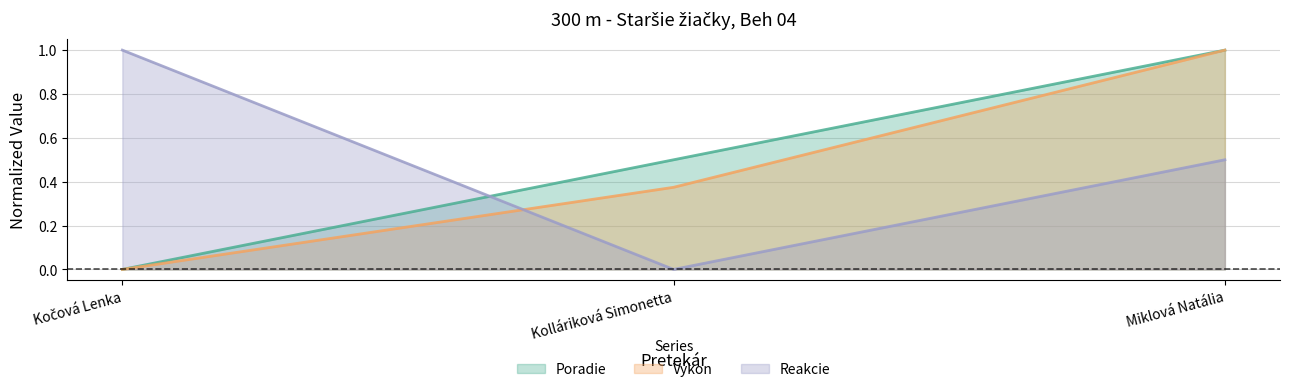

At which label does Výkon reach its minimum?

Kočová Lenka